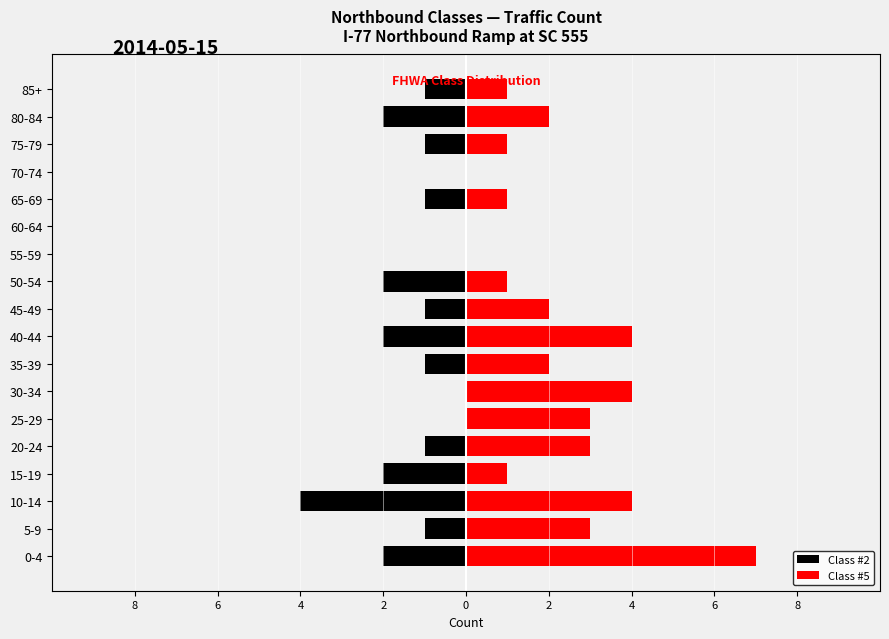

Count the number of categories in the chart.

18